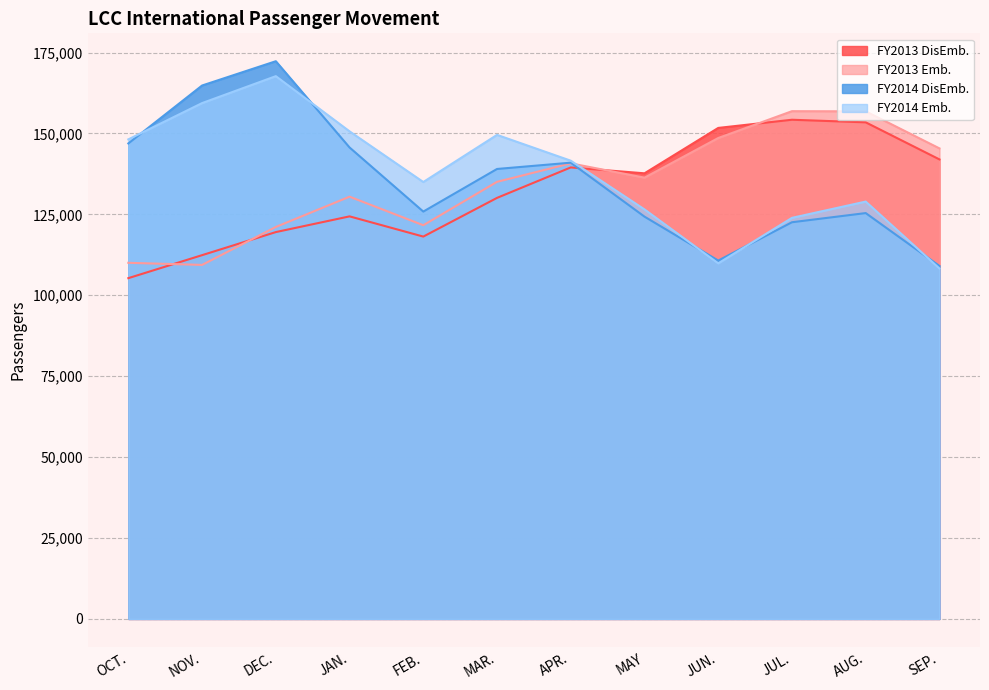

Rank the series at MAR. from highest to lowest value.

FY2014 Emb., FY2014 DisEmb., FY2013 Emb., FY2013 DisEmb.